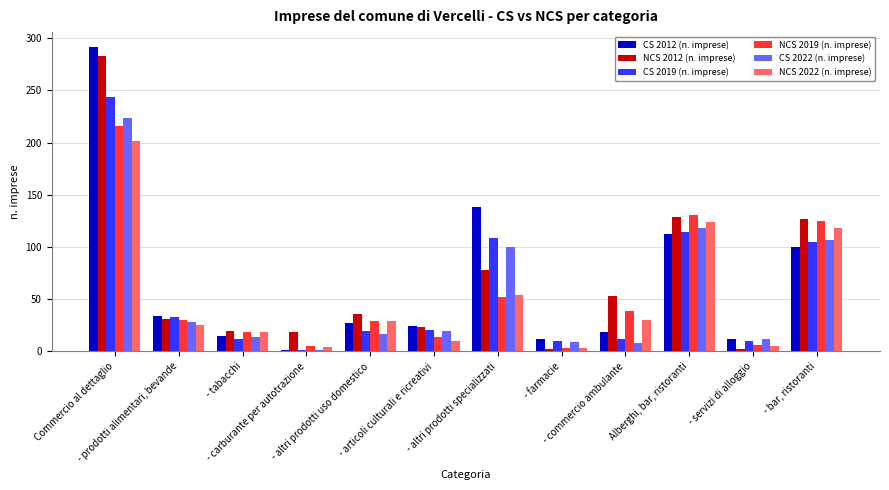

What is the difference between the NCS 2019 (n. imprese) values at - farmacie and Commercio al dettaglio?

212.7